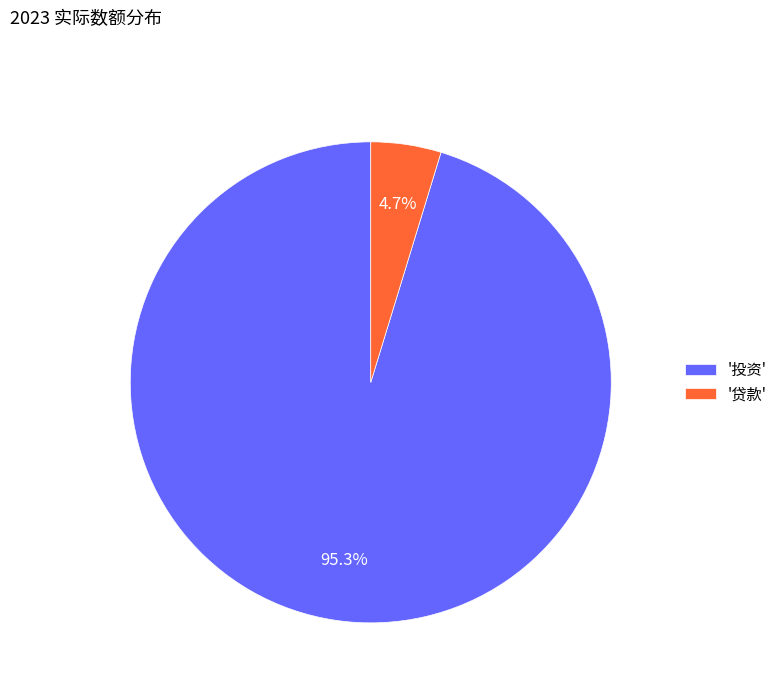

Count the number of slices in the pie.

2